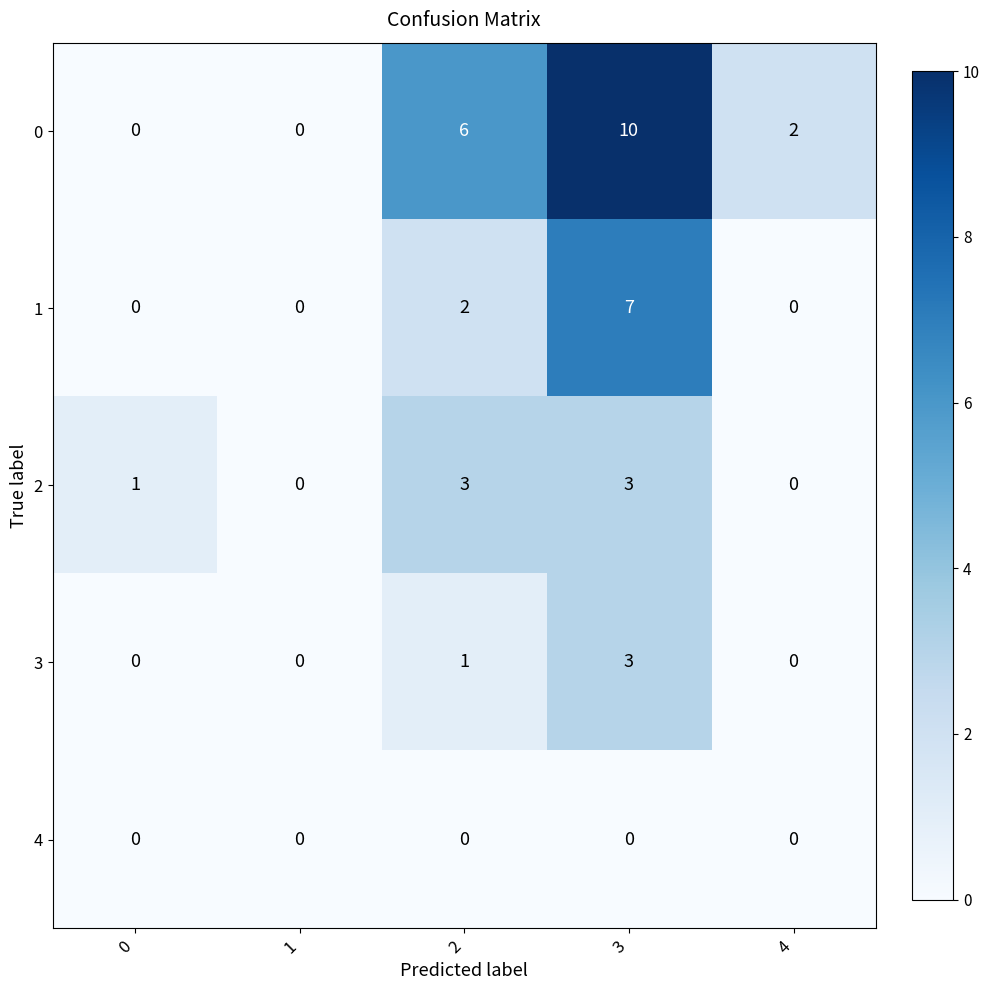

At how many categories does at least one series exceed 5?

2